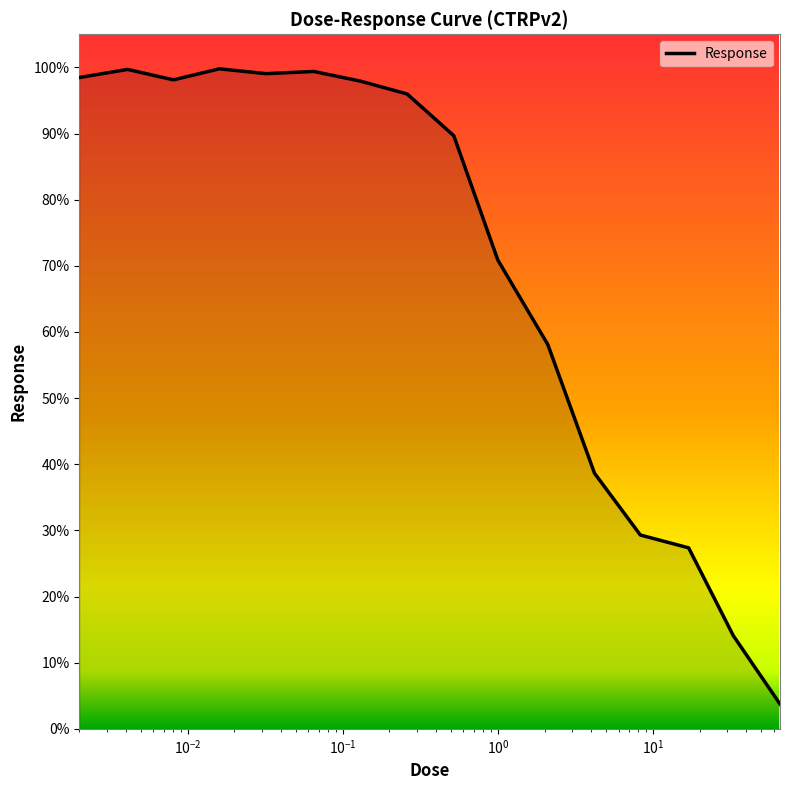

What is the minimum value shown in the chart?

3.7